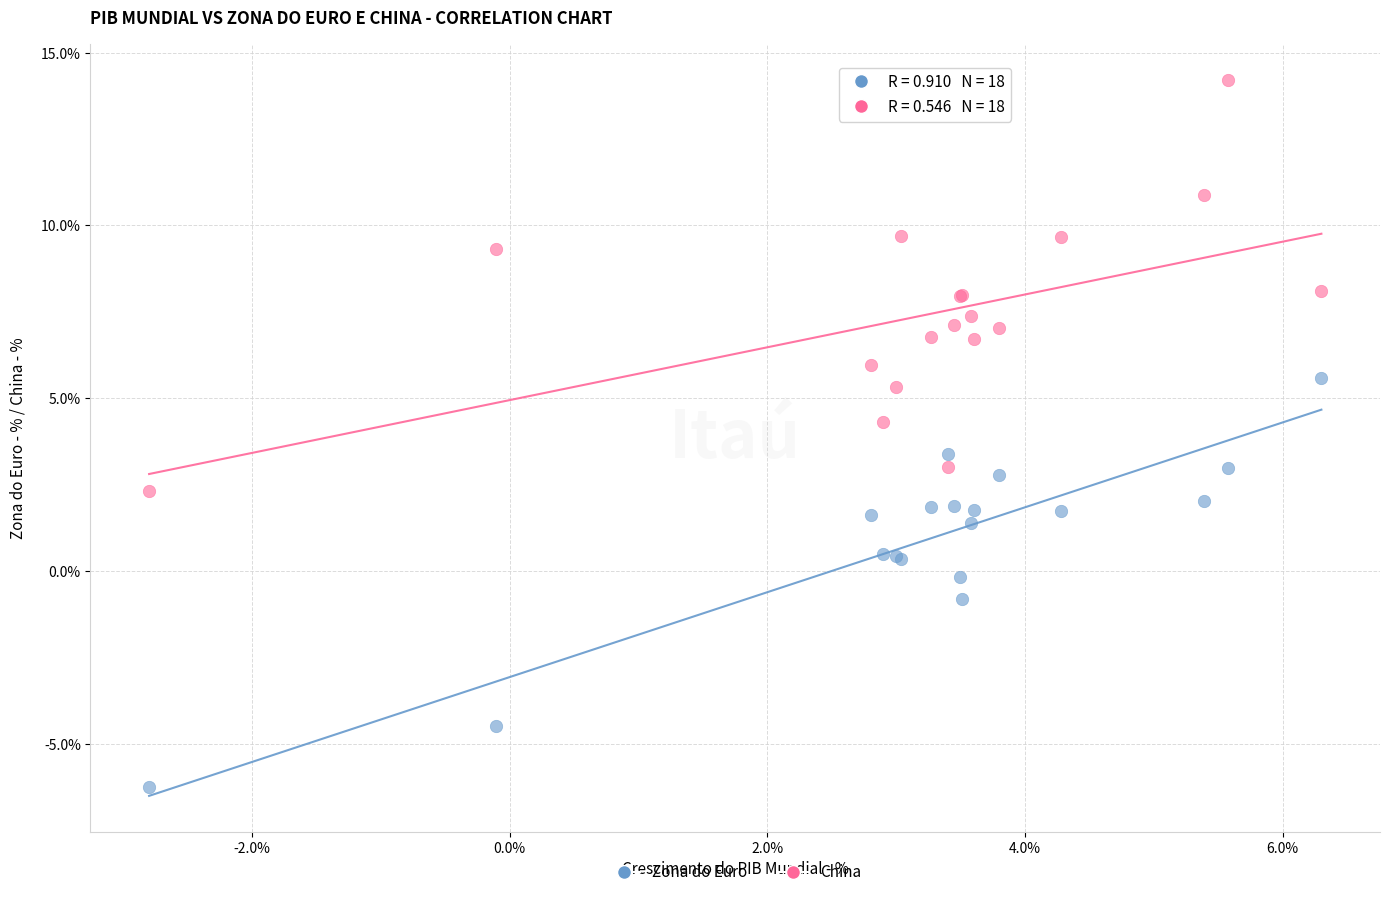

What is the X range (max minus min) for the scatter plot?

9.1